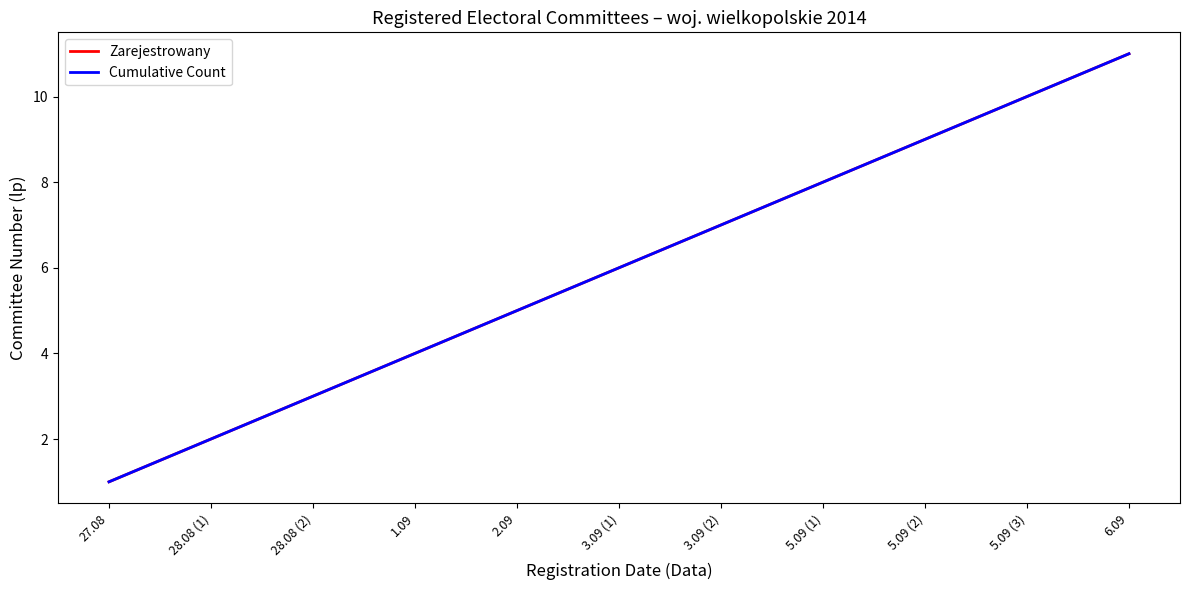

Does the chart display data point markers on the line(s)?

No